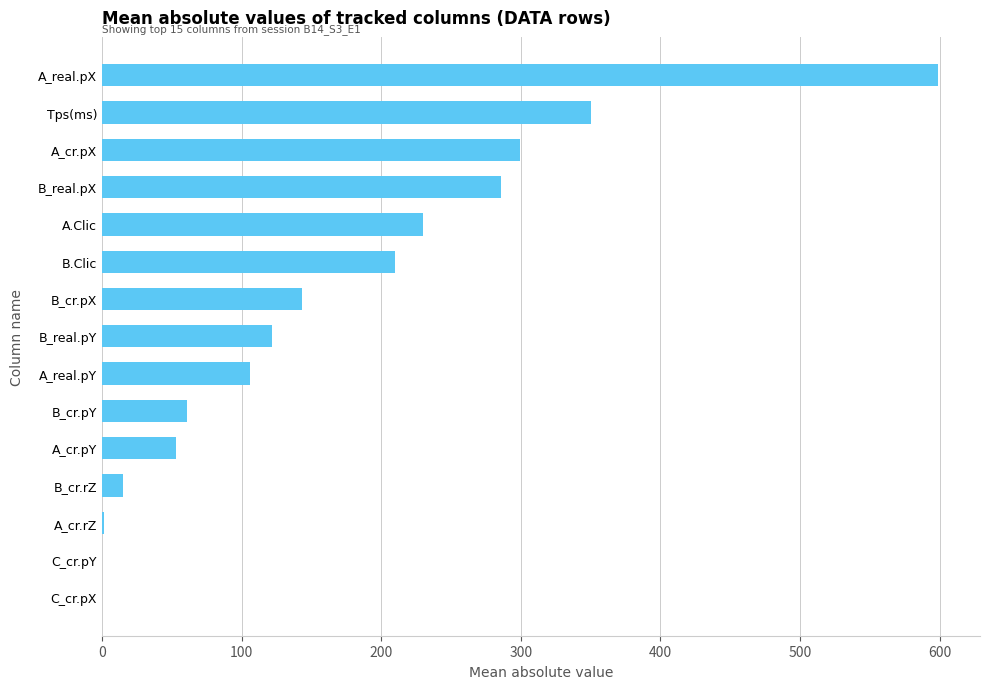

What is the sum of all values?

2475.7